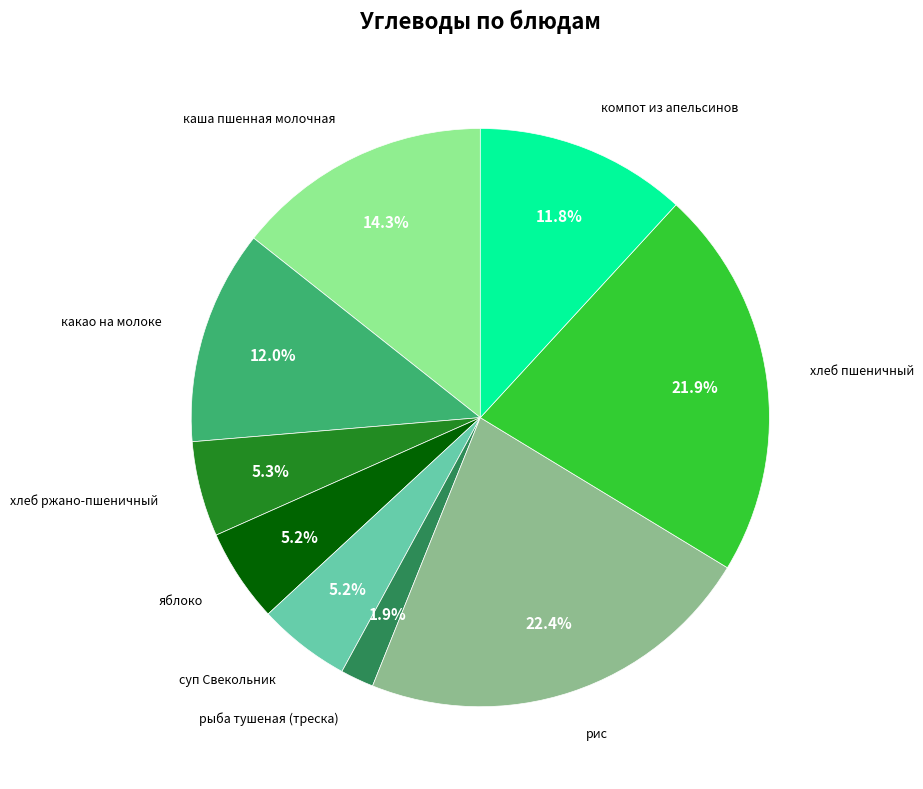

Does any single category account for the majority?

No